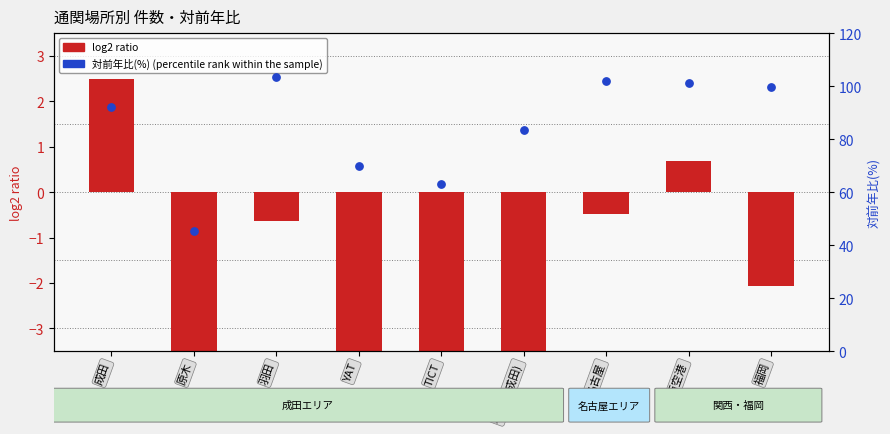

What is the total value across all series at TICT?

55.1